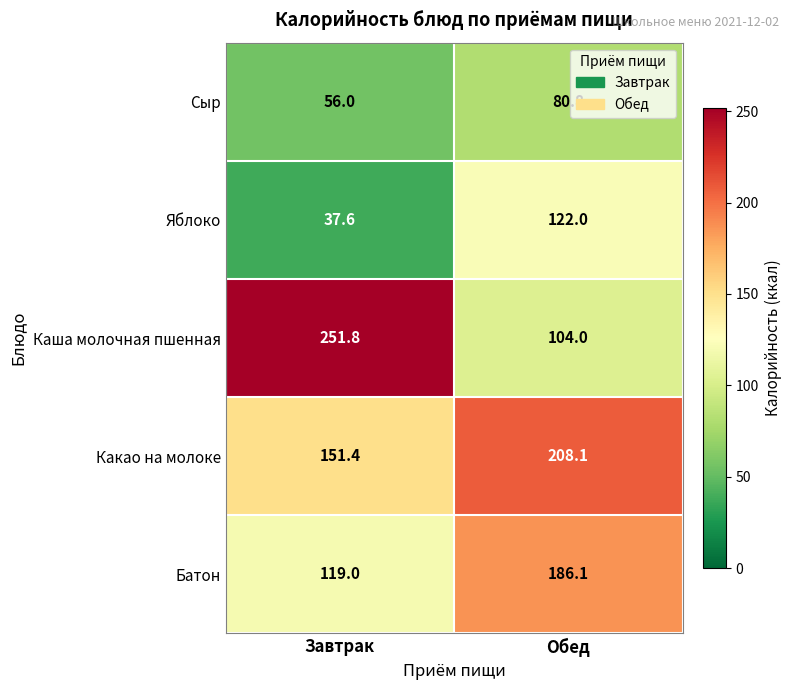

Which series changed the most between Завтрак and Обед?

Каша молочная пшенная